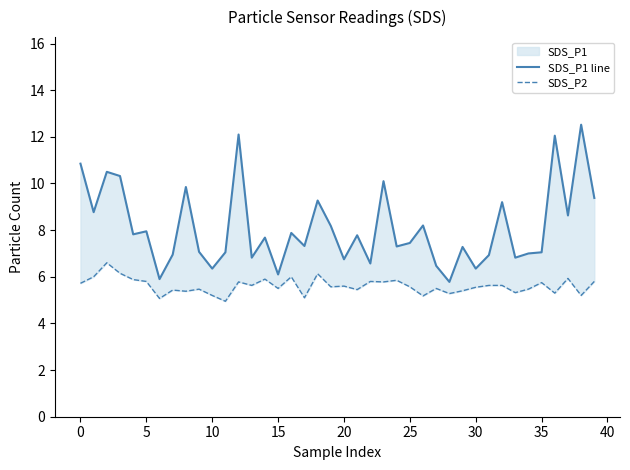

Rank the series at 30 from lowest to highest value.

SDS_P2, SDS_P1 line